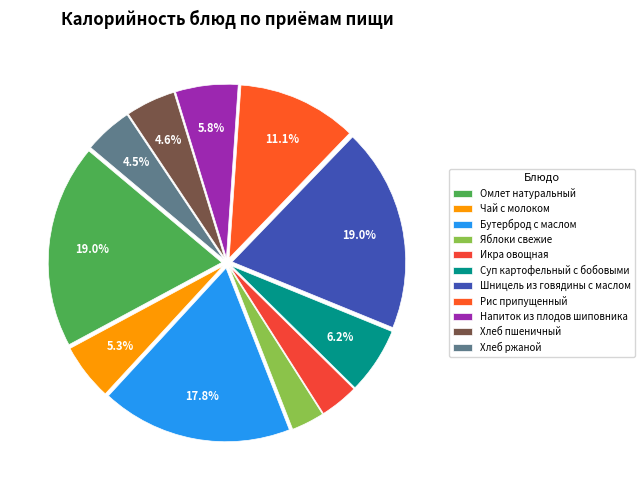

How many slices are in this pie chart?

11